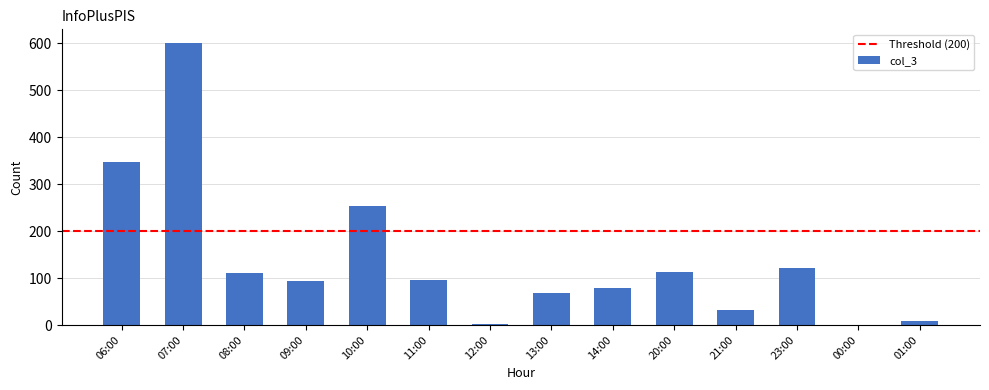

What is the maximum value shown in the chart?

600